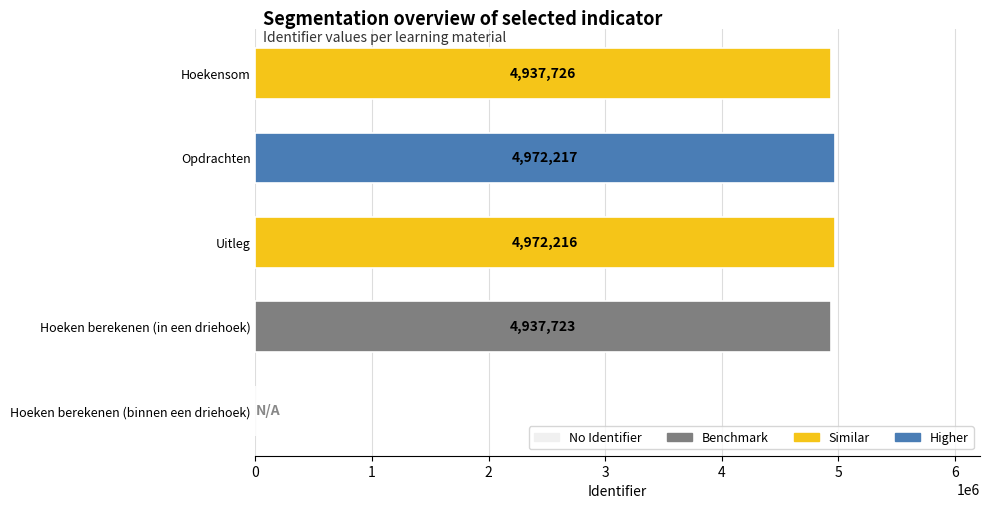

What is the maximum value shown in the chart?

4972217